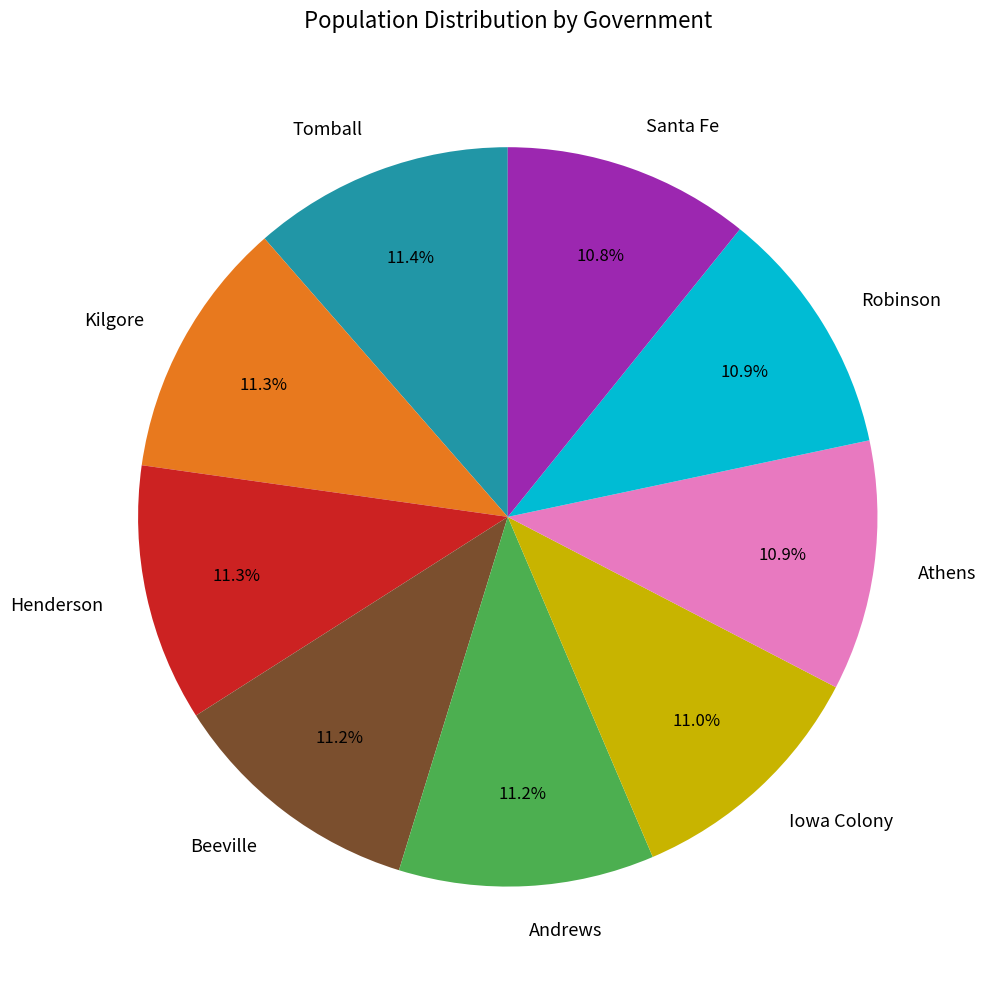

To the nearest percent, what percentage of the pie is Tomball?

11%